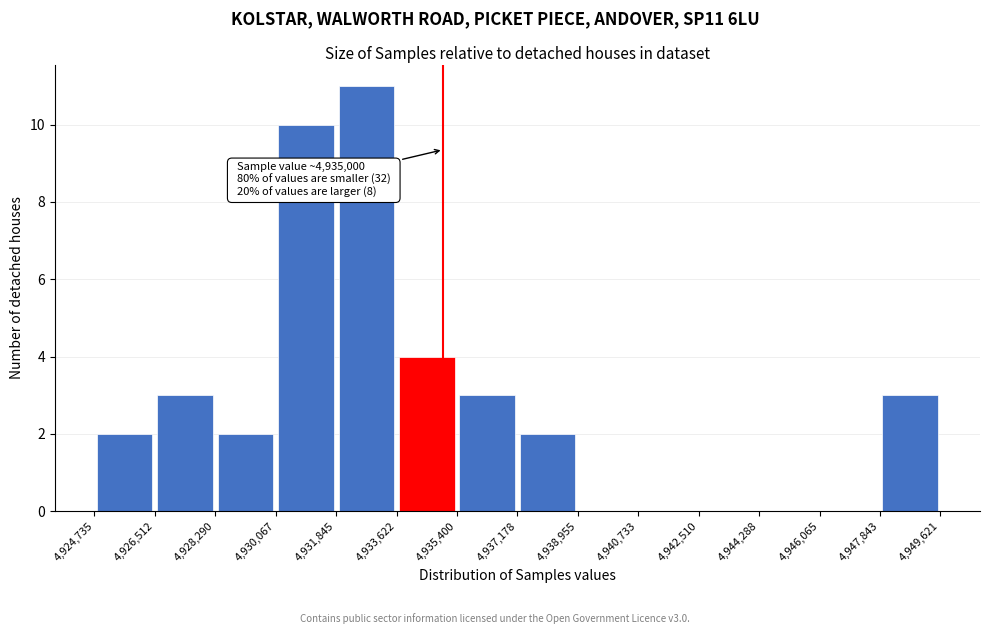

Over which range of the x-axis is the bar tallest?

4,931,845 to 4,933,622